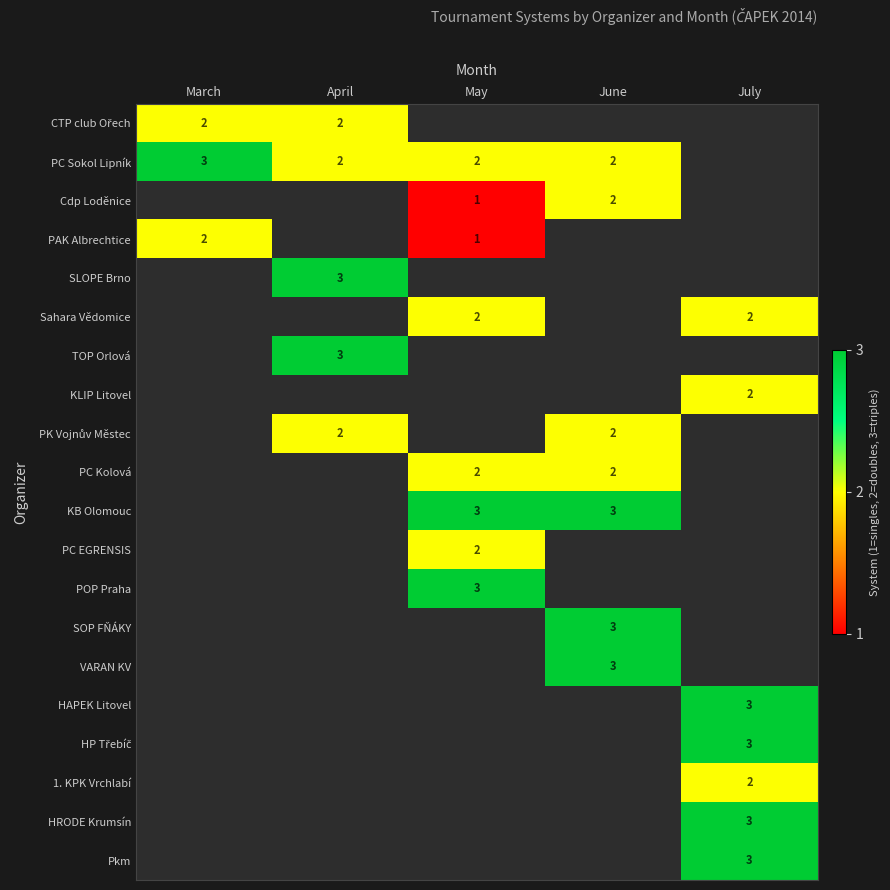

Is it true that SLOPE Brno equals 3 at April?

True